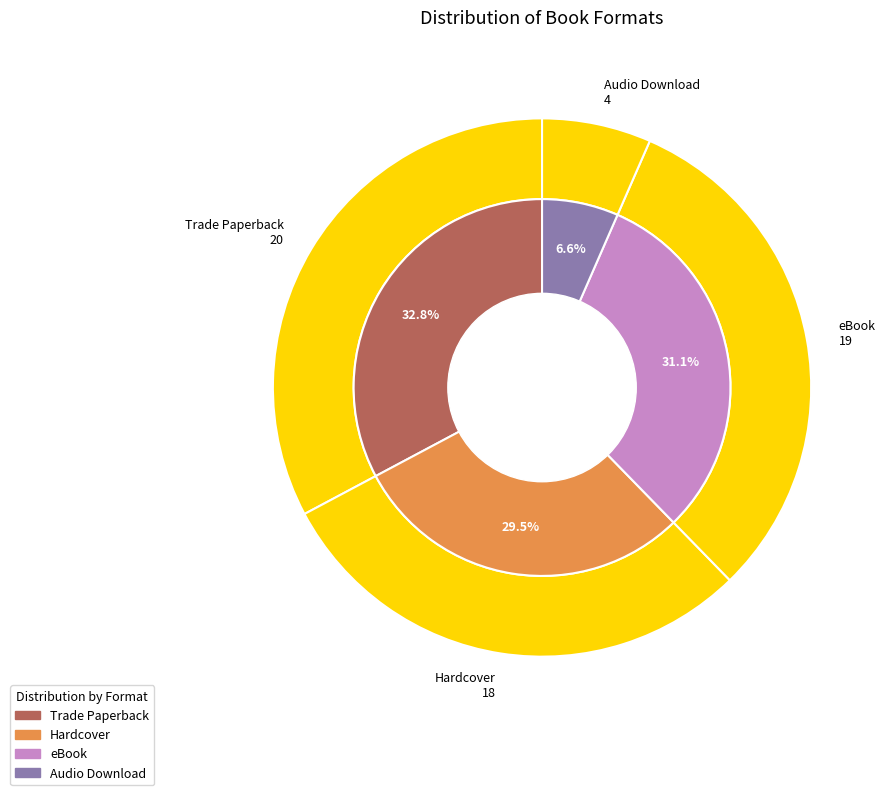

Is the sum of eBook and Hardcover greater than half?

Yes